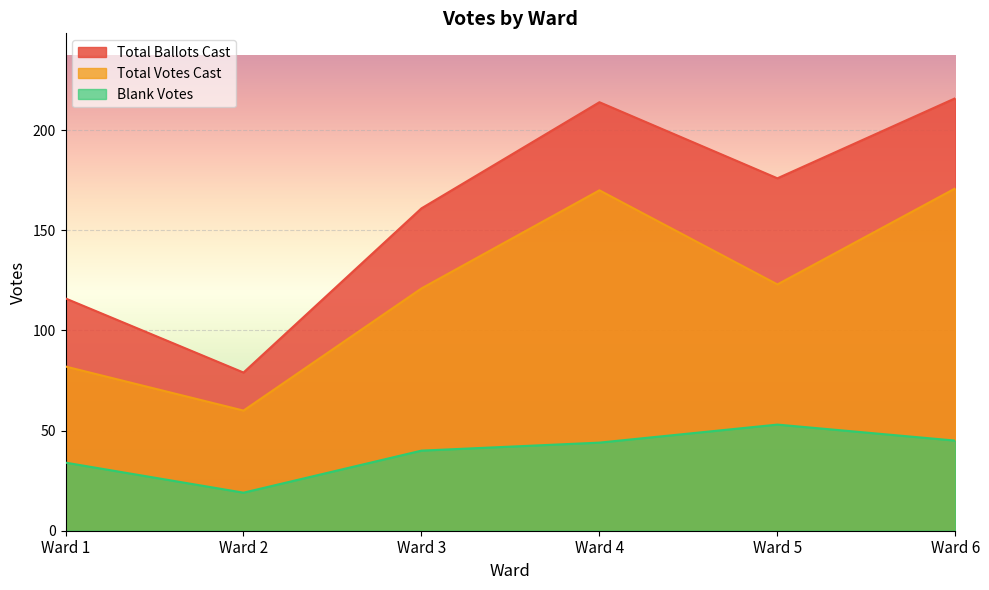

List the labels in order of Total Ballots Cast value, smallest first.

Ward 2, Ward 1, Ward 3, Ward 5, Ward 4, Ward 6